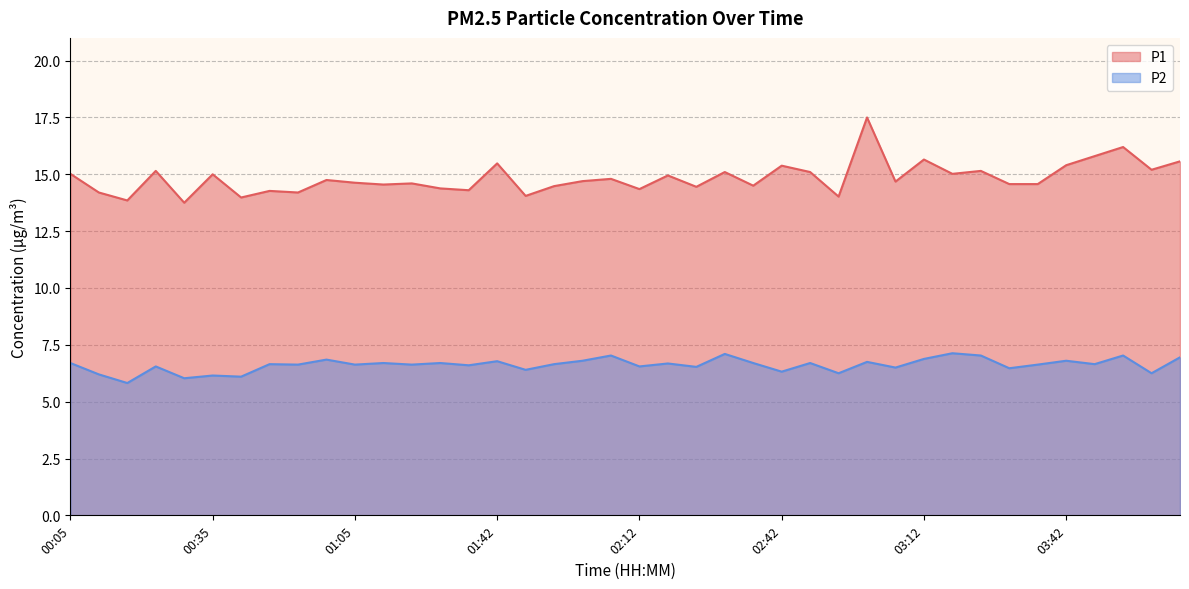

Which category has the lowest value across all series?

00:17